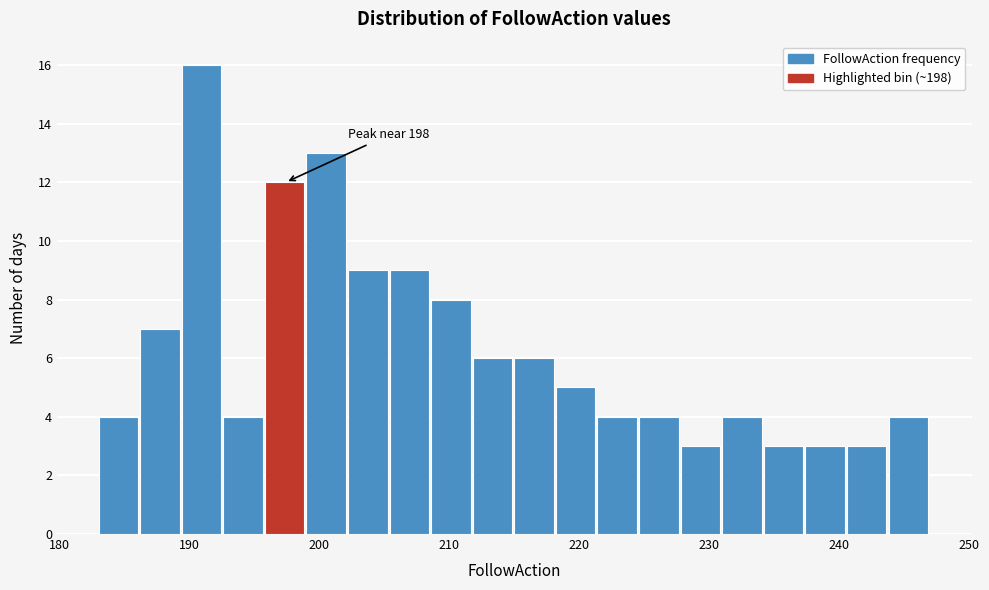

Around what value on the x-axis is the tallest bar? Give the approximate position of its centre, as read against the axis.

191